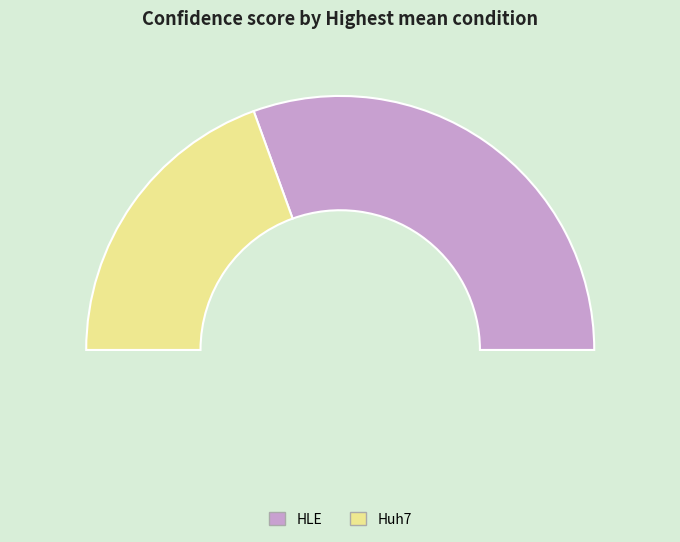

How many segments does this pie chart have?

2